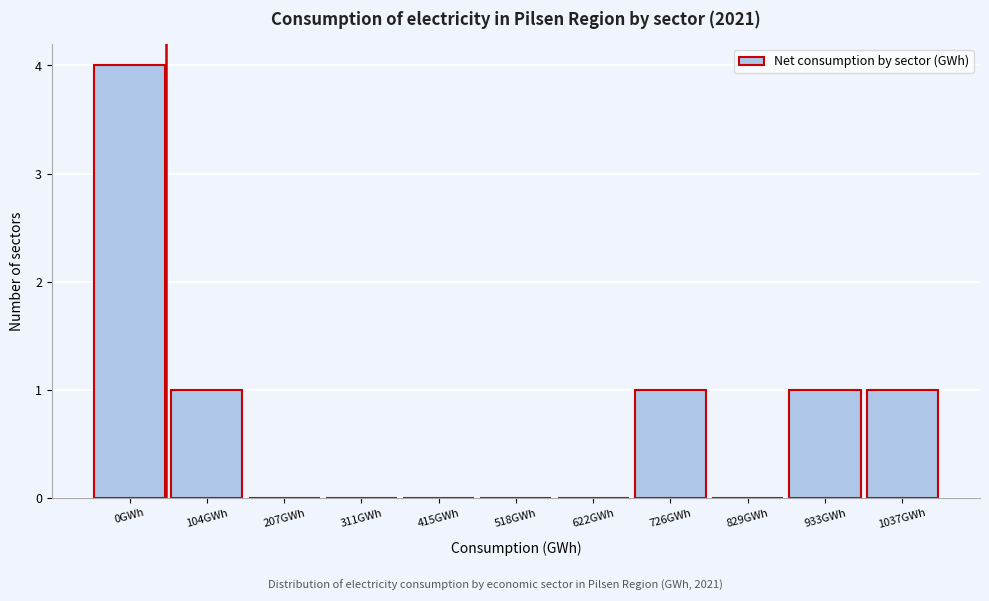

Reading left to right, list all the values displayed in this chart.

0GWh=4	104GWh=1	207GWh=0	311GWh=0	415GWh=0	518GWh=0	622GWh=0	726GWh=1	829GWh=0	933GWh=1	1037GWh=1